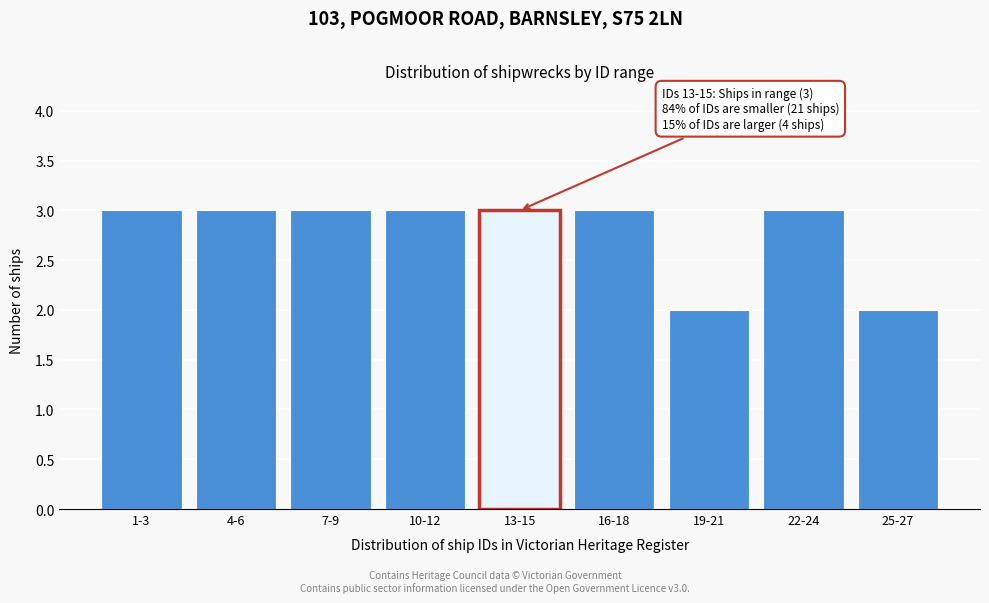

Reading left to right, transcribe all the data shown in this chart.

1-3=3	4-6=3	7-9=3	10-12=3	13-15=3	16-18=3	19-21=2	22-24=3	25-27=2